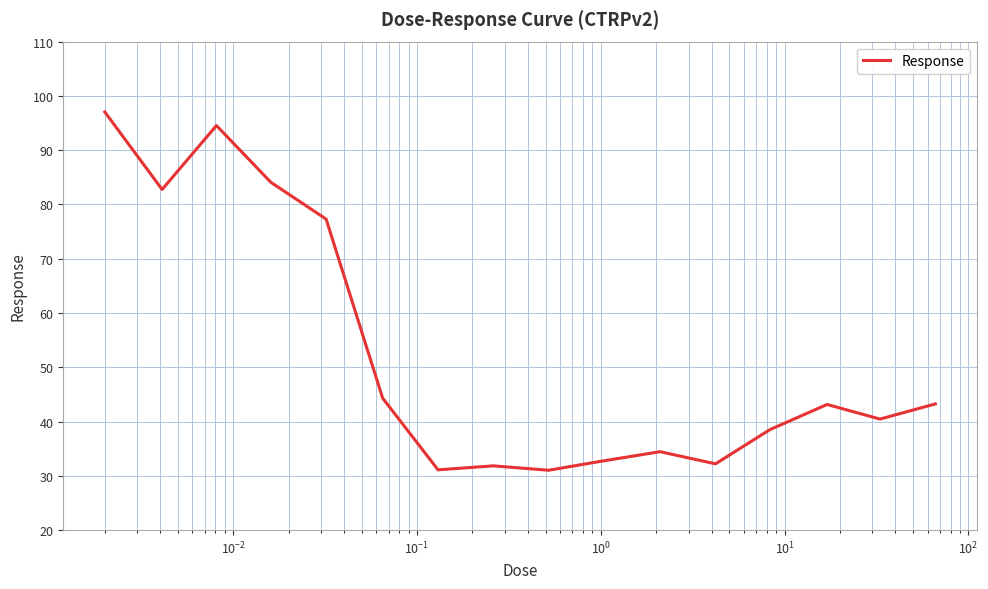

What is the difference between the maximum and minimum values?

66.0